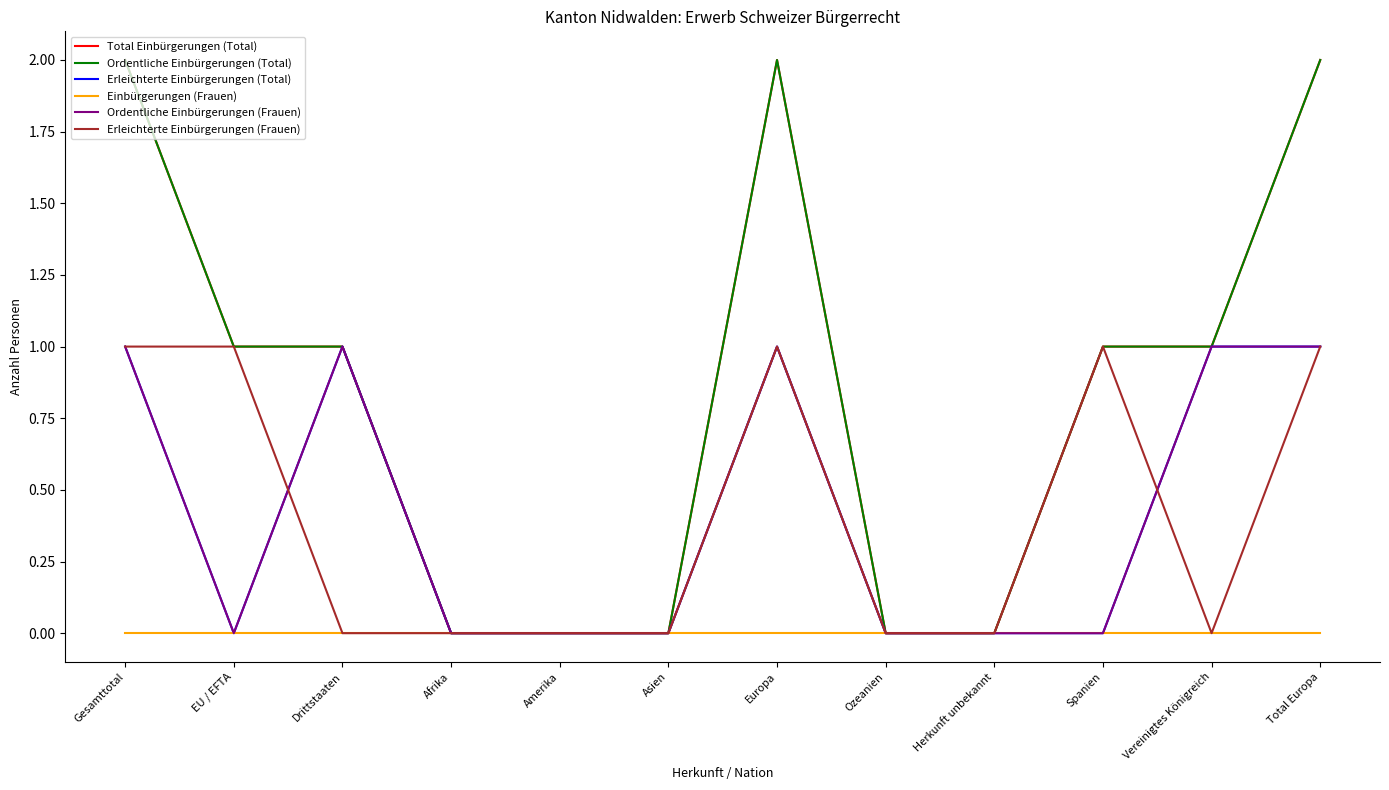

What is the label of the 12th point from the left?

Total Europa